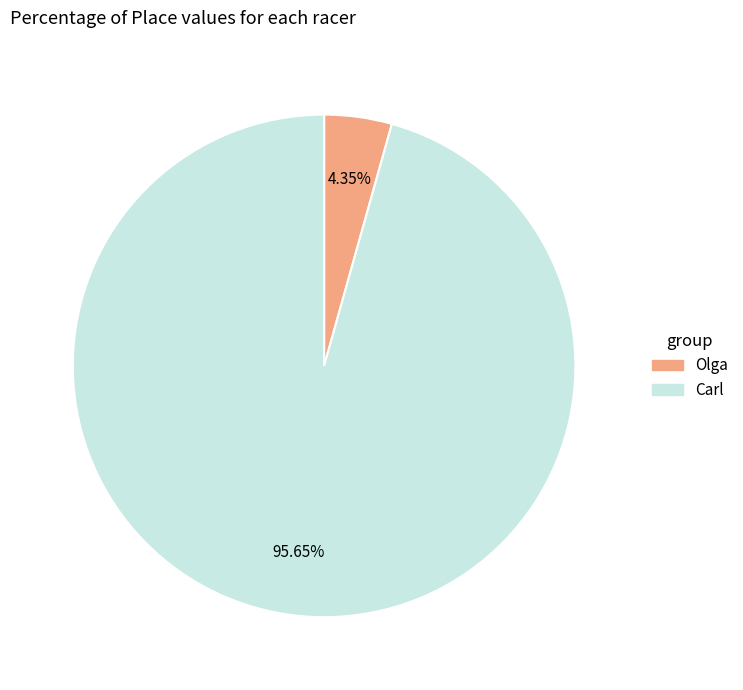

To the nearest percent, what is the difference between the Olga and Carl slice percentages?

91%